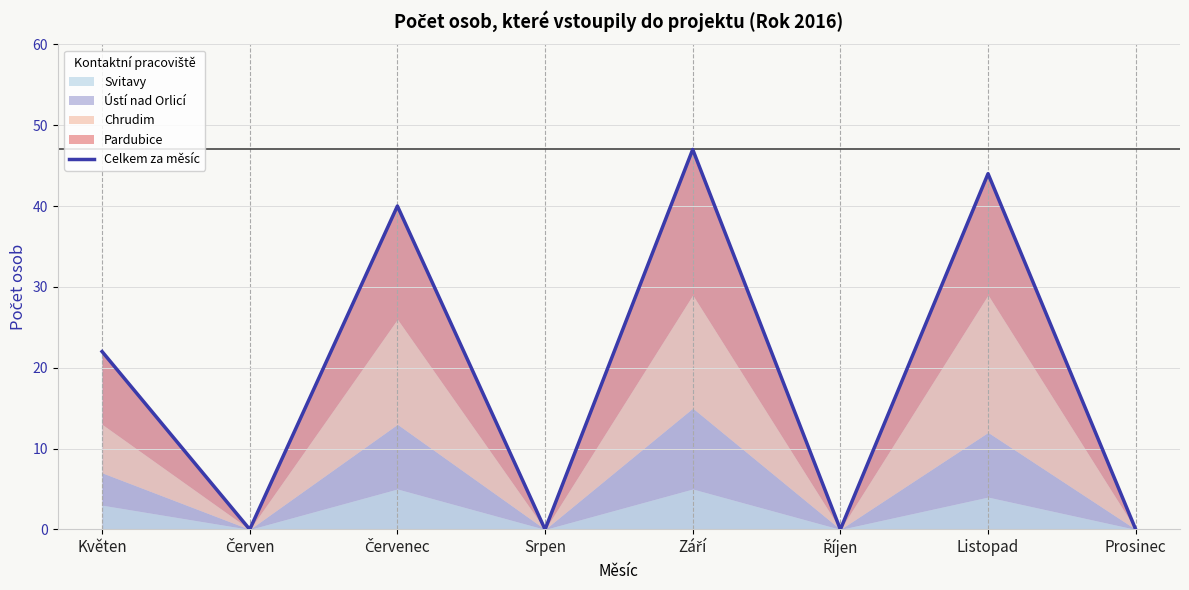

What is the label of the 4th point from the left?

Srpen